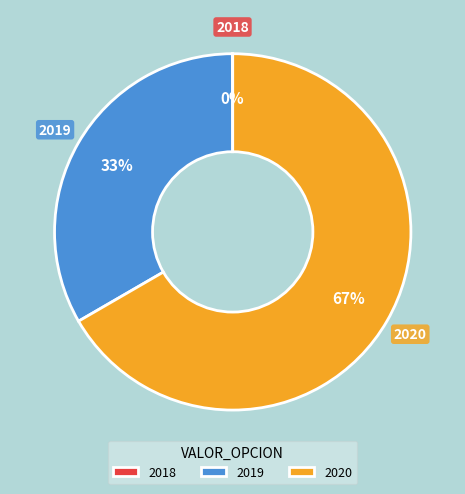

Do 2019 and 2020 together represent more than half of the pie?

Yes